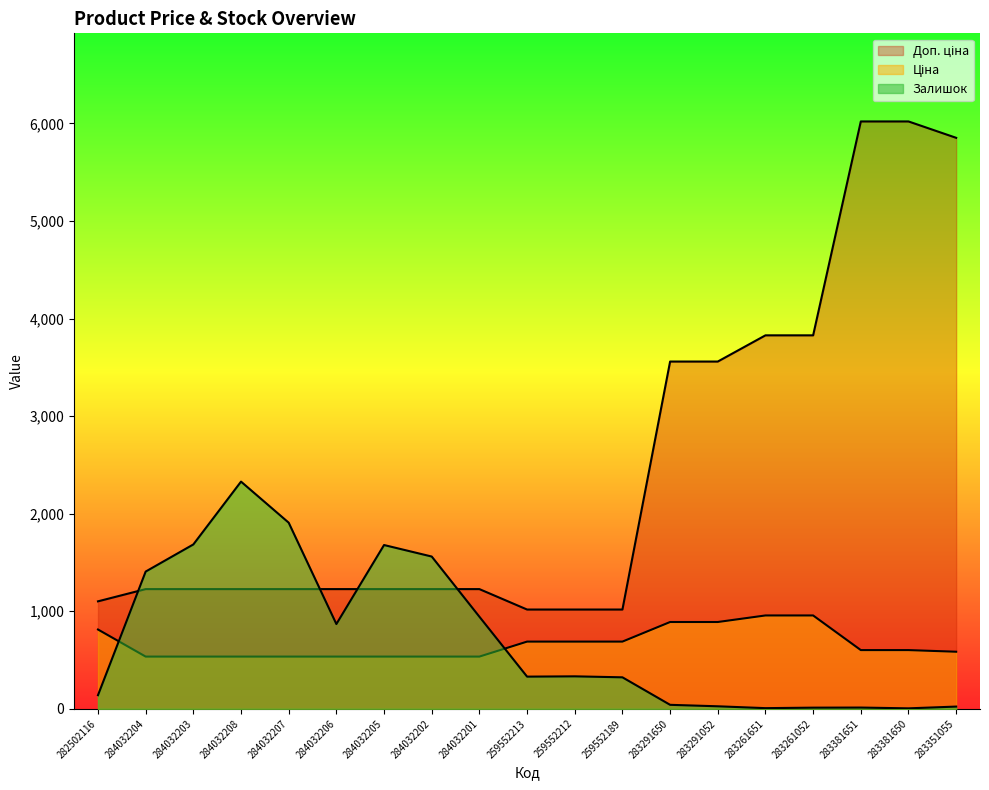

What is the label of the 19th point from the left?

283351055